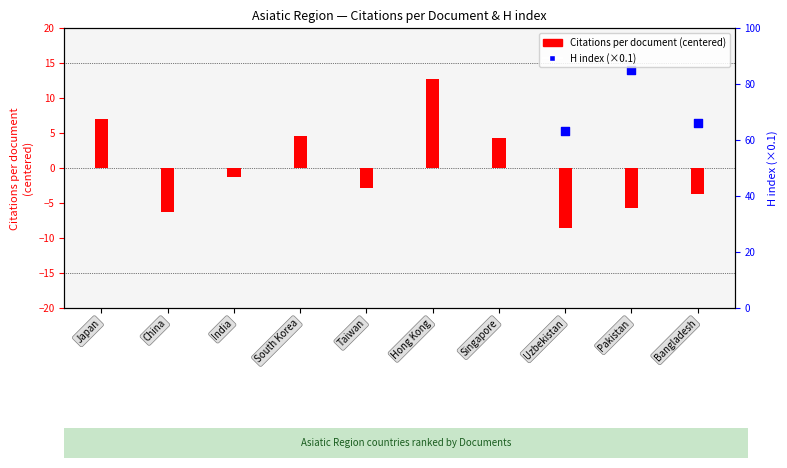

Between India and South Korea, which is larger?

South Korea